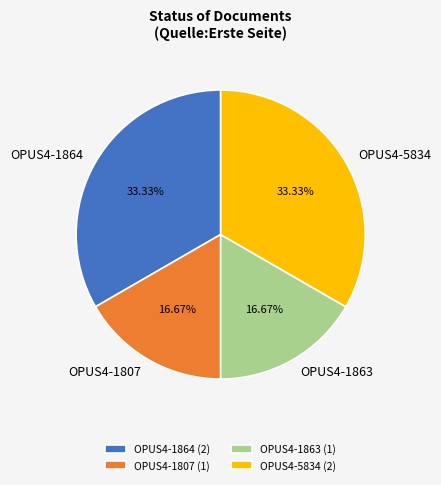

How many segments does this pie chart have?

4